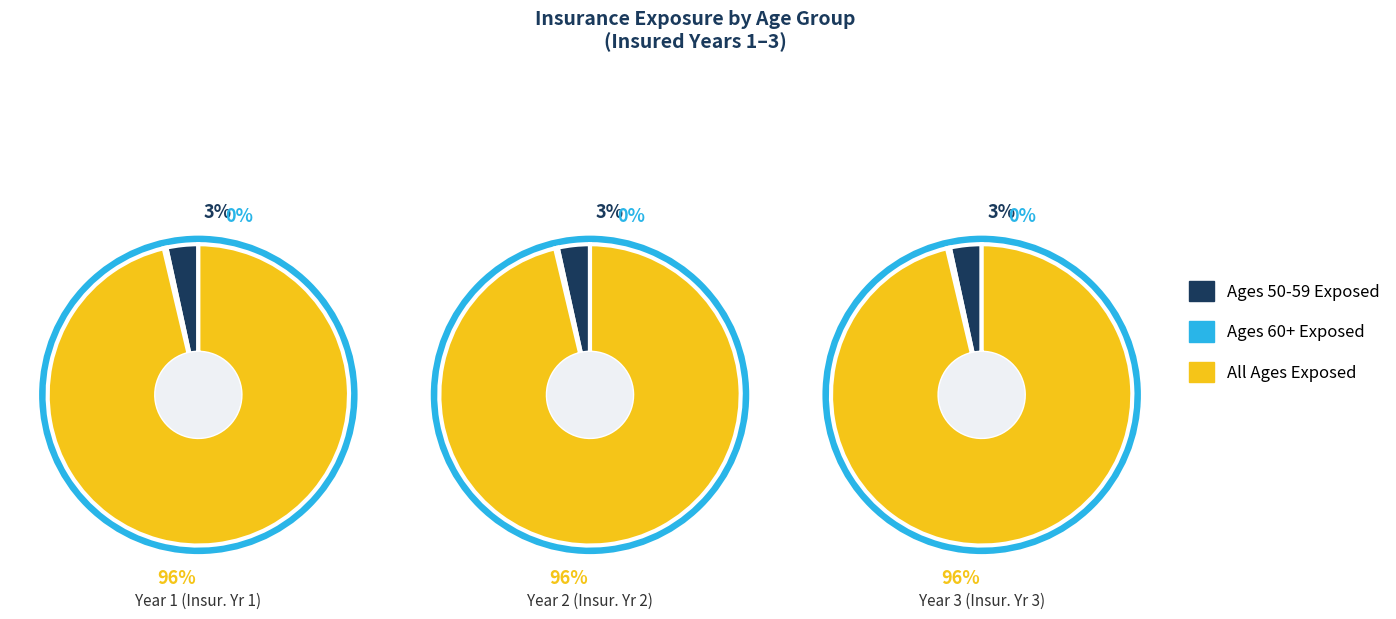

Between All Ages Exposed and Ages 60+ Exposed, which is larger?

All Ages Exposed